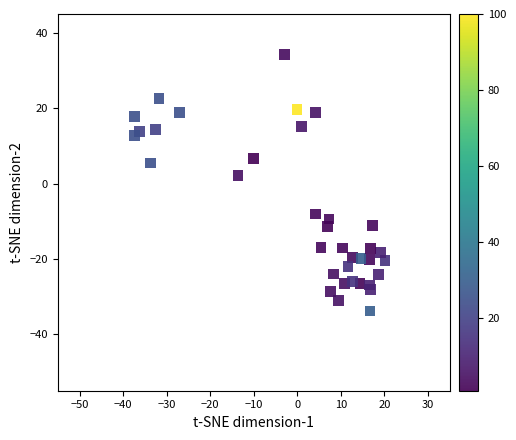

What is the range of Y values (max minus min)?

68.1